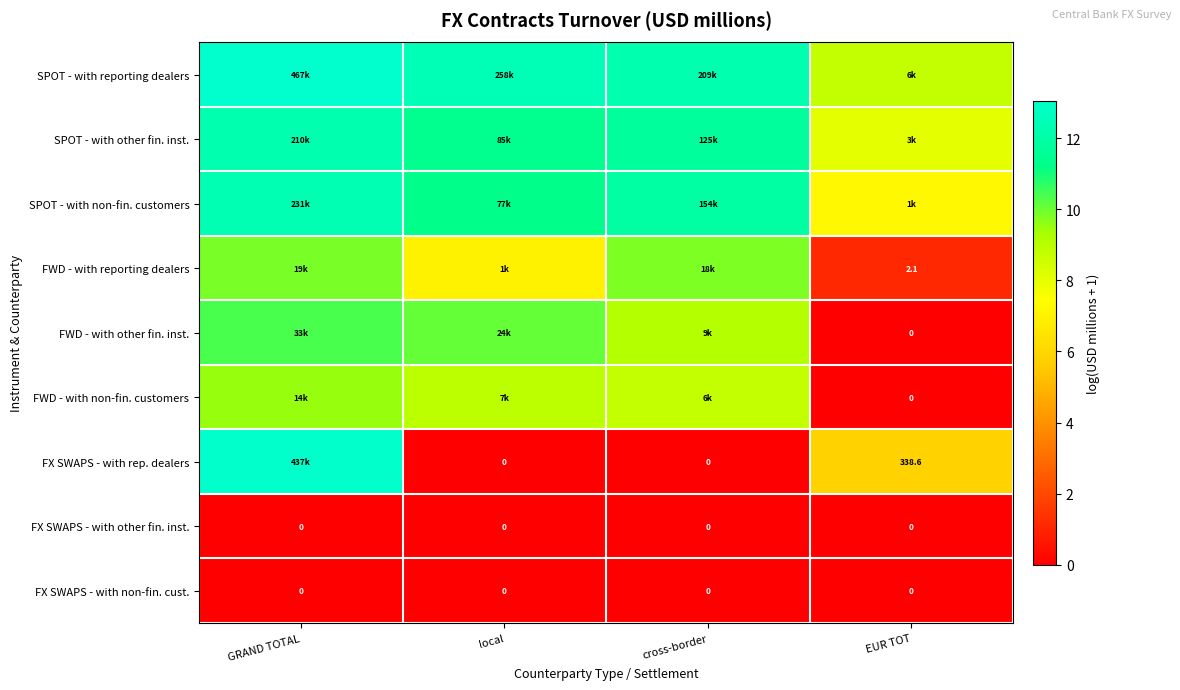

How many series are shown in this chart?

9